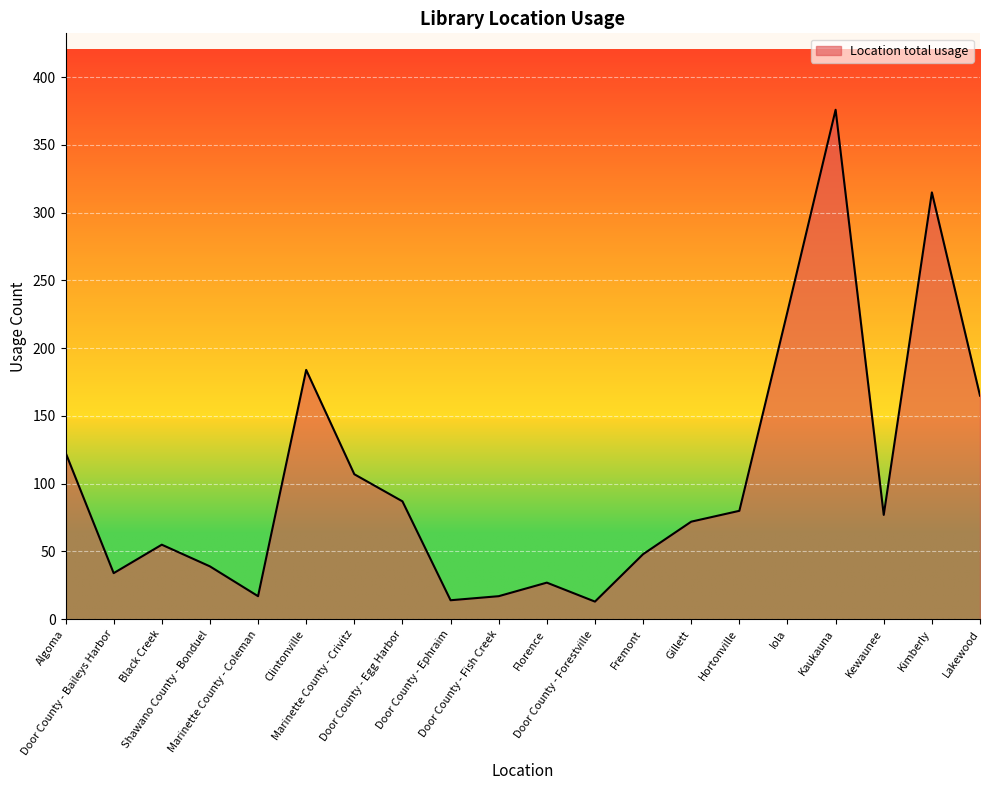

How many distinct data groups are displayed?

1